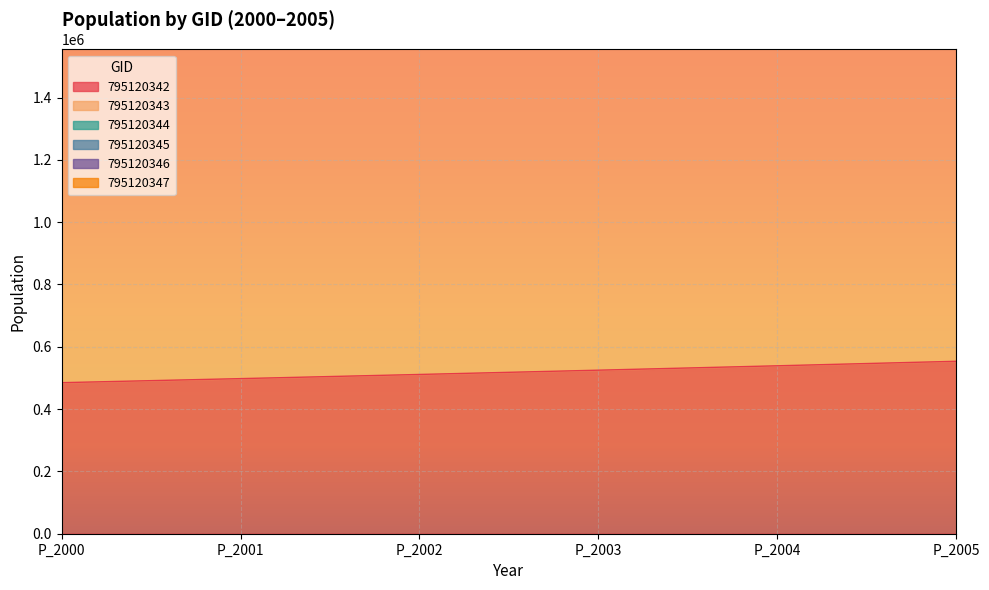

Which series has the largest range (max minus min)?

795120347